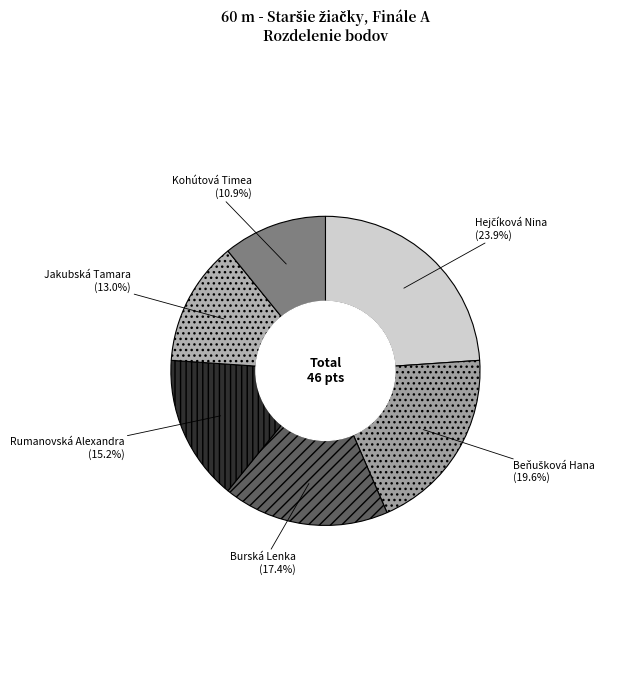

Between Jakubská Tamara and Kohútová Timea, which is larger?

Jakubská Tamara